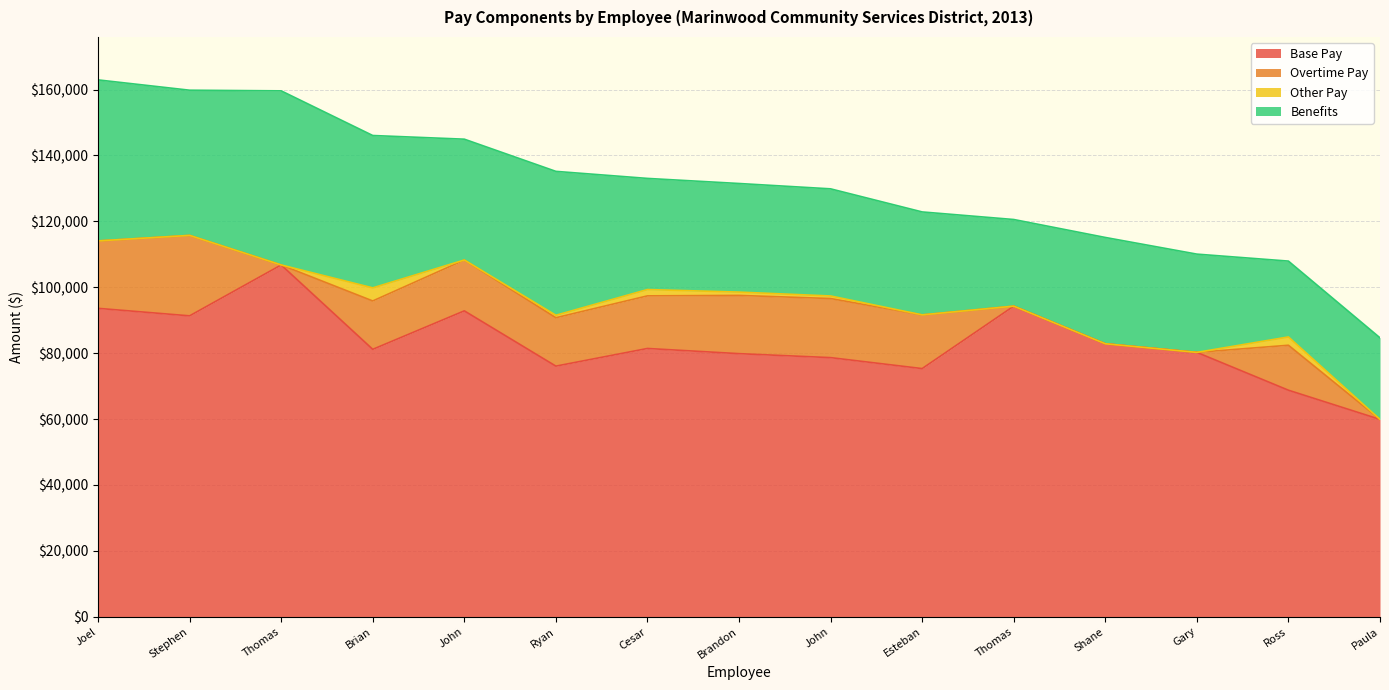

How many lines are shown in the chart?

4